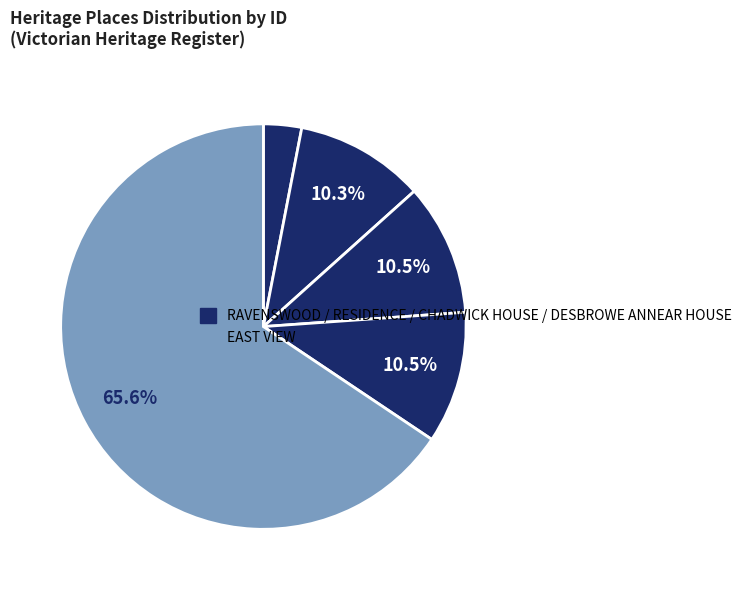

How many segments does this pie chart have?

5